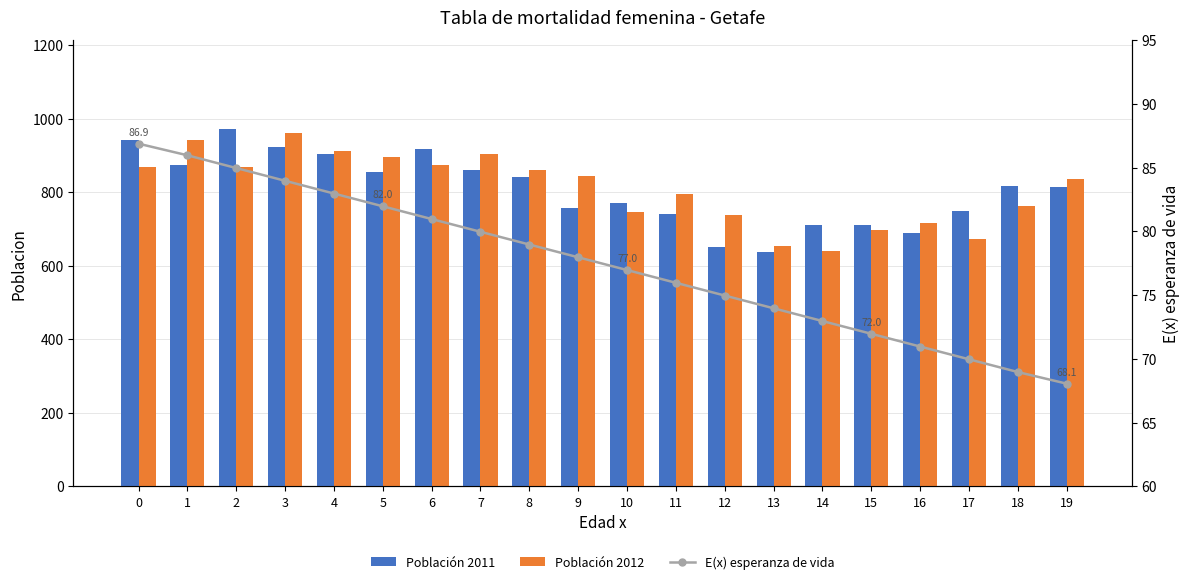

The Población 2012 series shows 640.0 at 14. True or false?

True